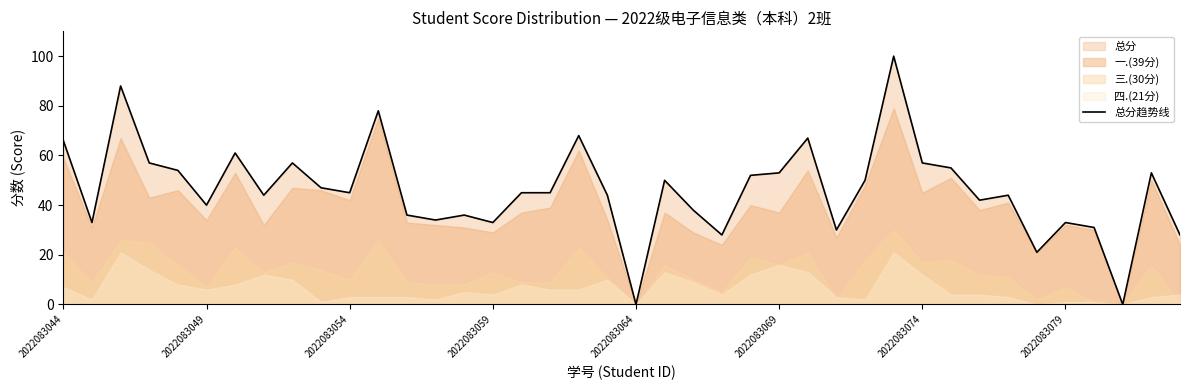

True or false: the data shows 31 at 36.

True